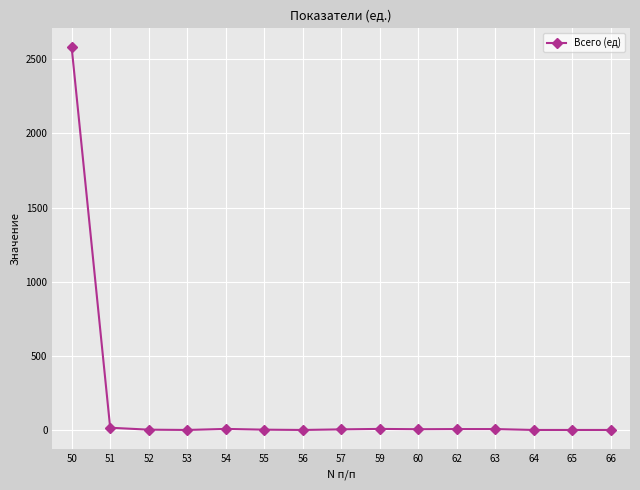

What is the average value?

176